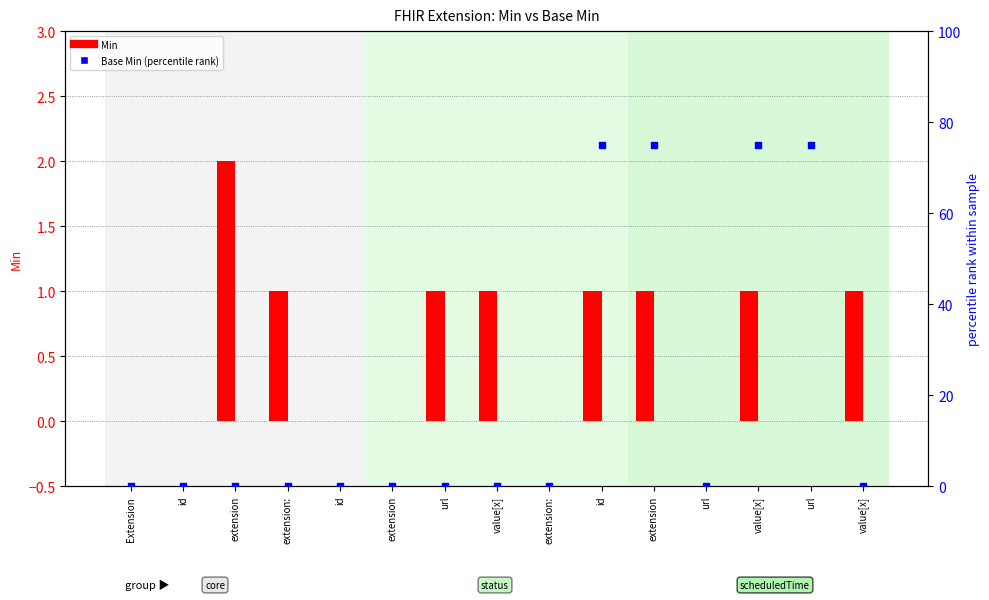

What are all the series names shown in the legend?

Min, Base Min (percentile rank)